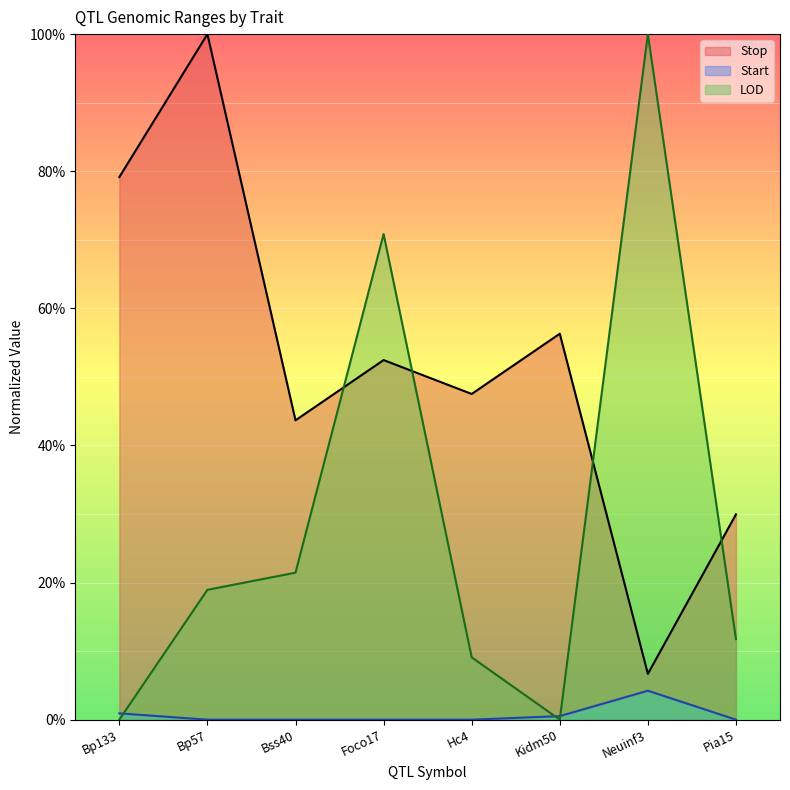

True or false: LOD and Start intersect in this chart.

True